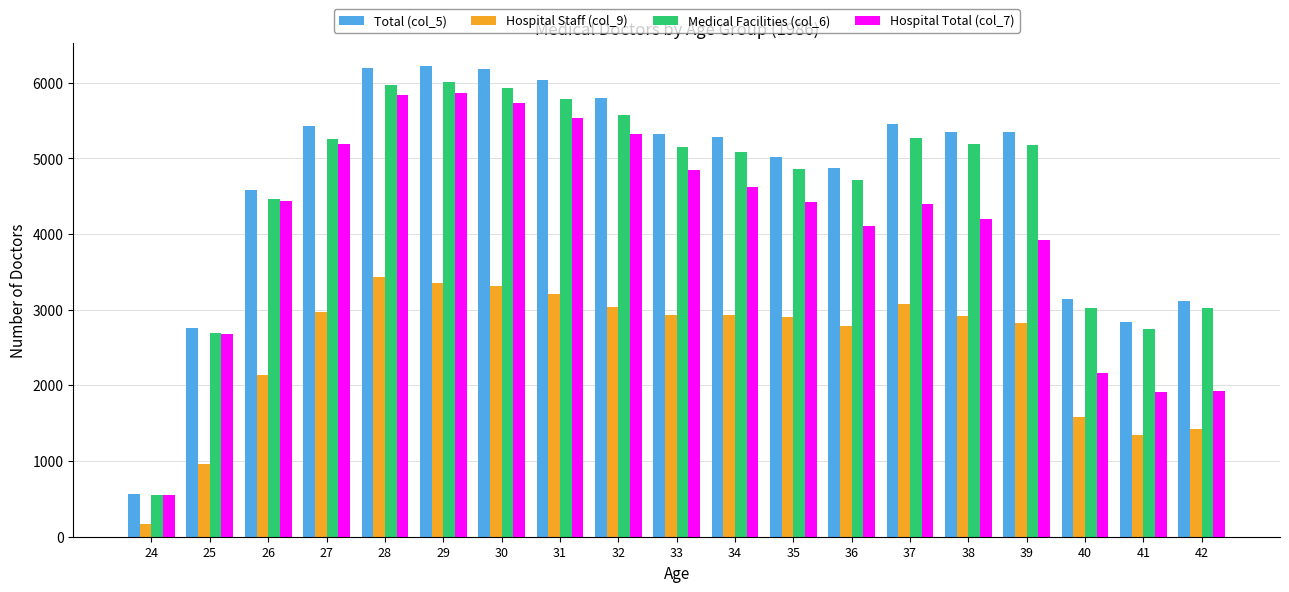

What is the total value across all series at 34?

17925